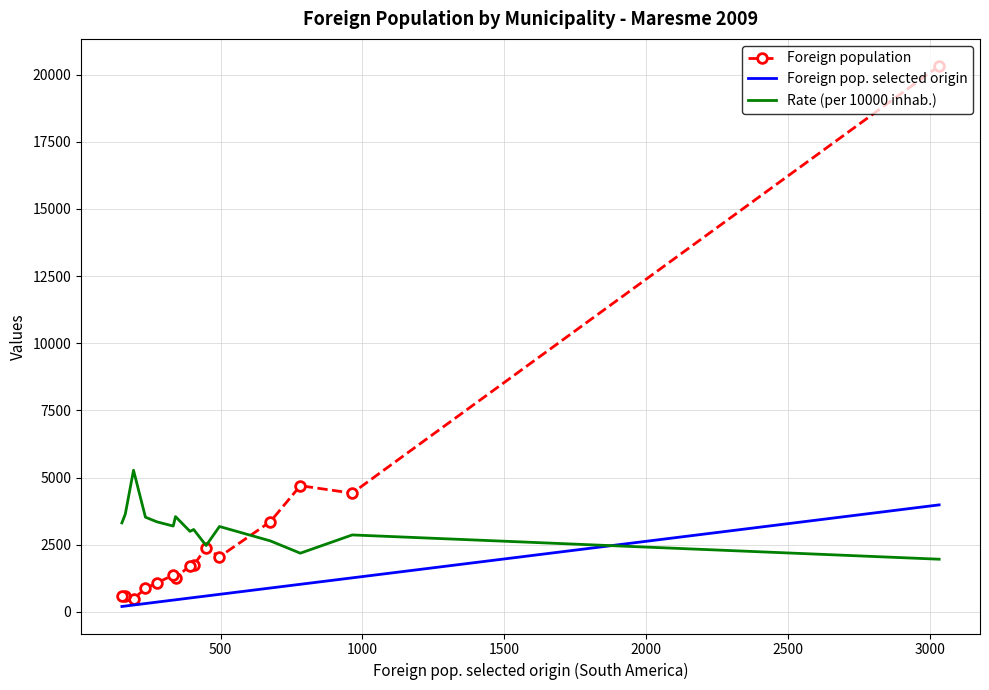

How many data points in Foreign population are less than 1719?

7